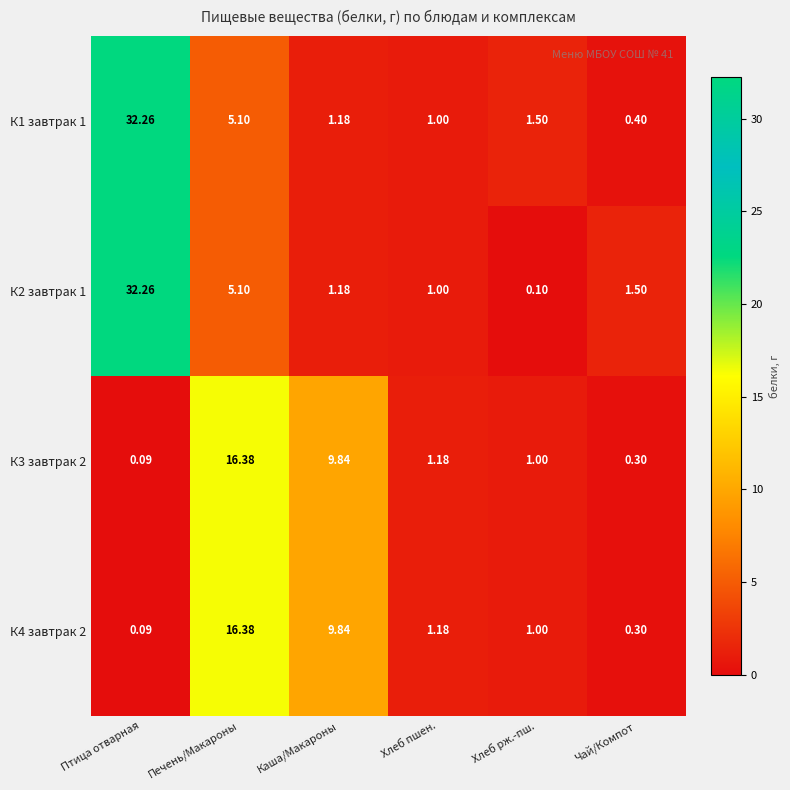

How many series are shown in this chart?

4